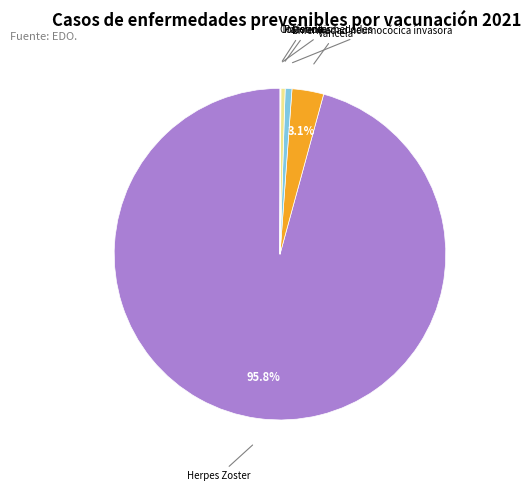

Is there a majority slice in this chart?

Yes